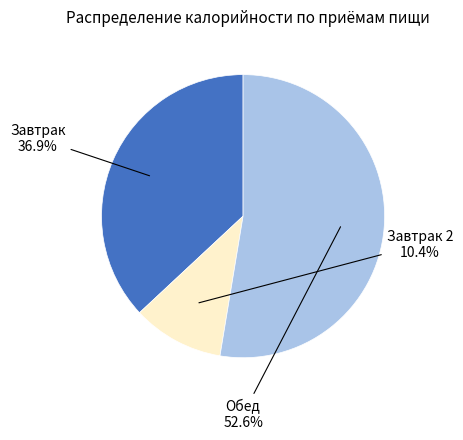

To the nearest percent, what portion does Завтрак represent?

37%